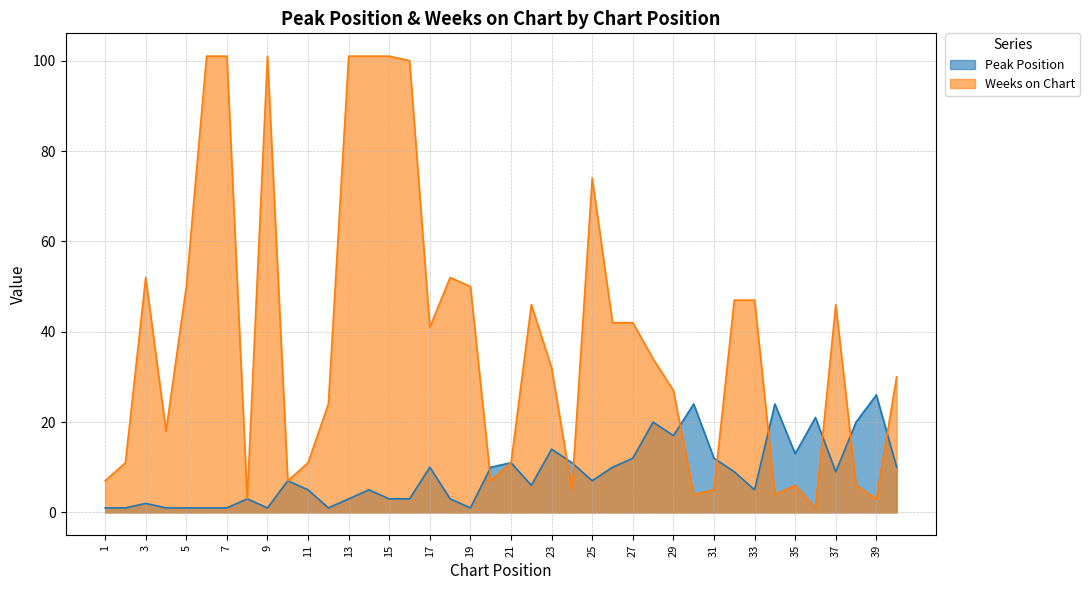

Which series changed the most between 1 and 28?

Weeks on Chart